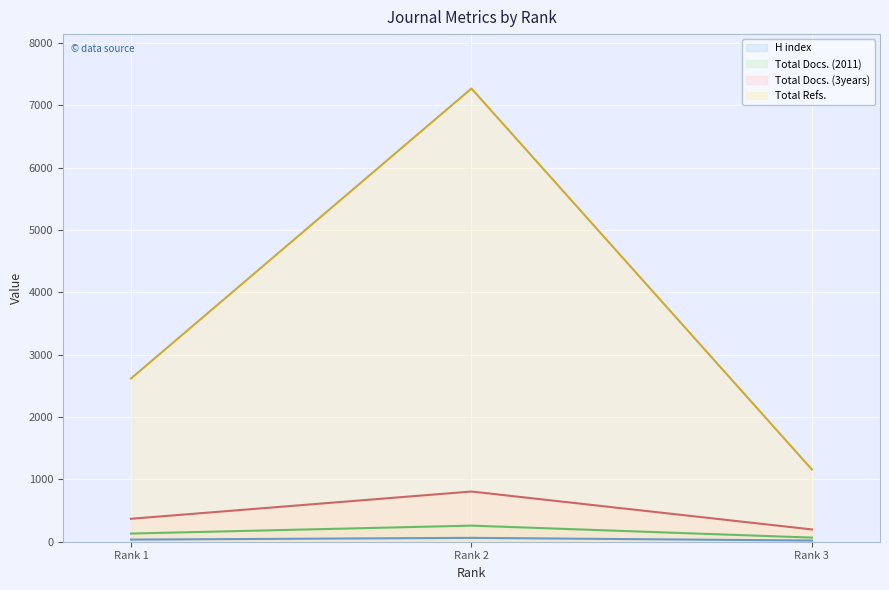

Where is Total Refs. nearest to the value 4212?

Rank 1